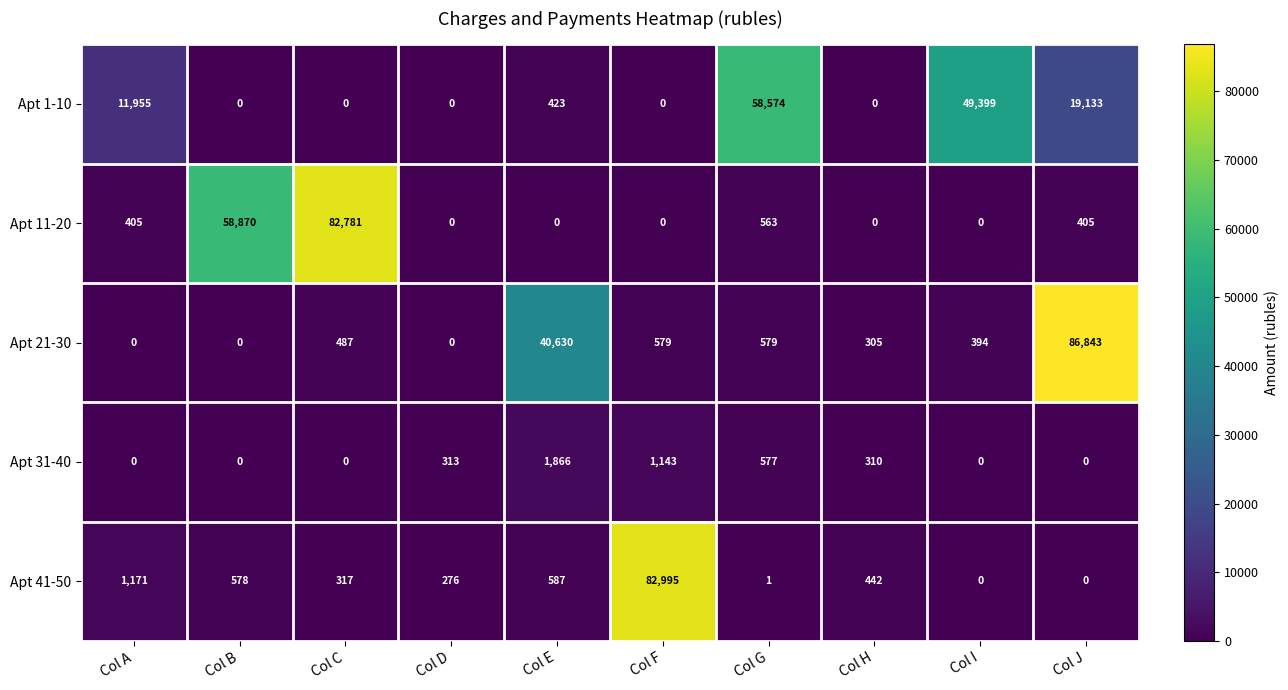

At which label is Apt 41-50 closest to 41497?

Col A